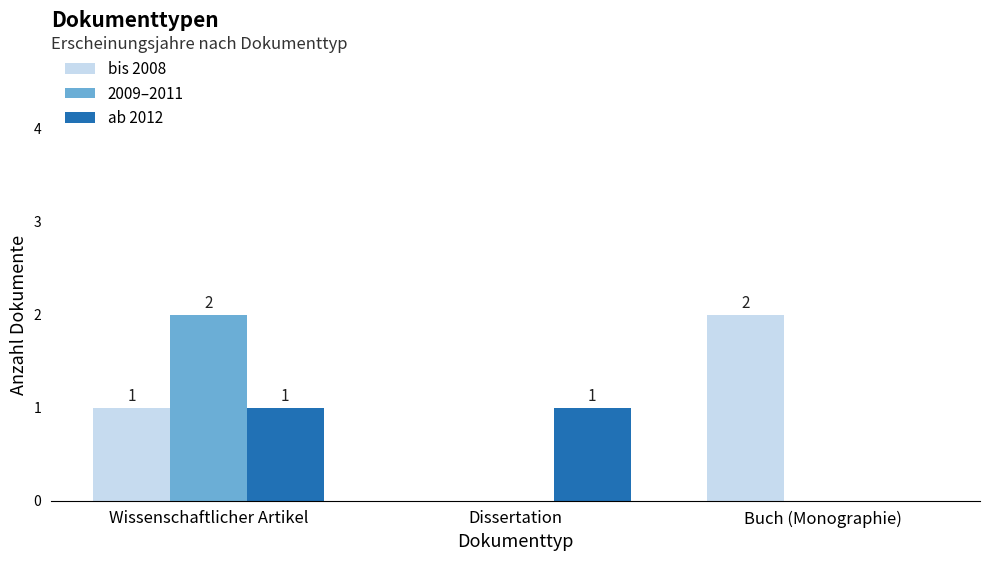

Reading right to left, list all the values displayed in this chart.

bis 2008: 2	0	1
2009–2011: 0	0	2
ab 2012: 0	1	1